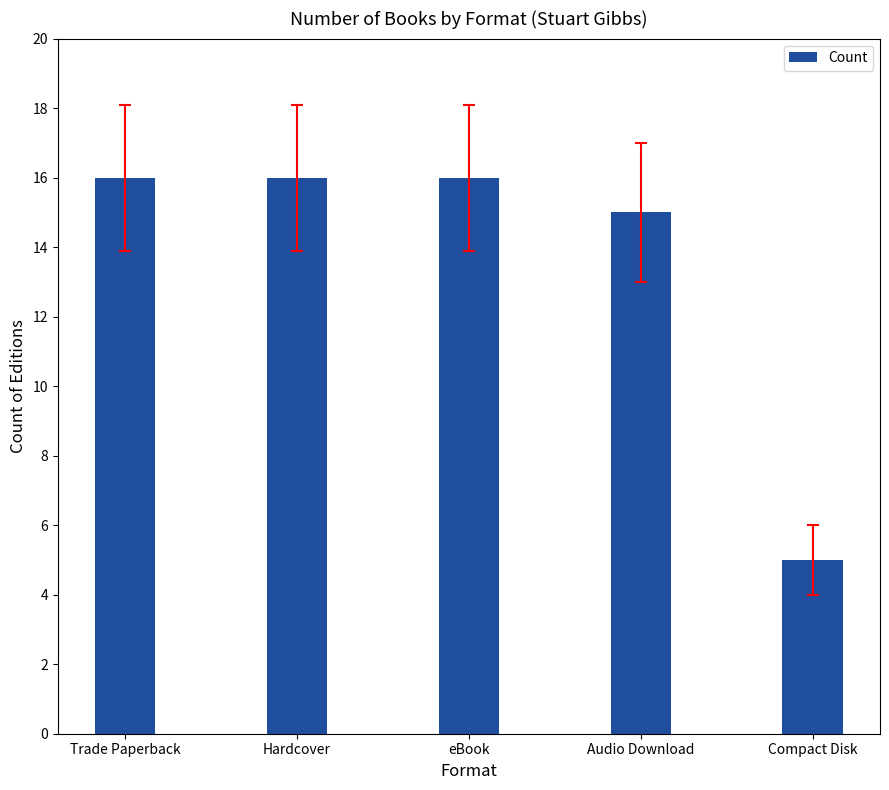

What is the approximate value at Hardcover?

16